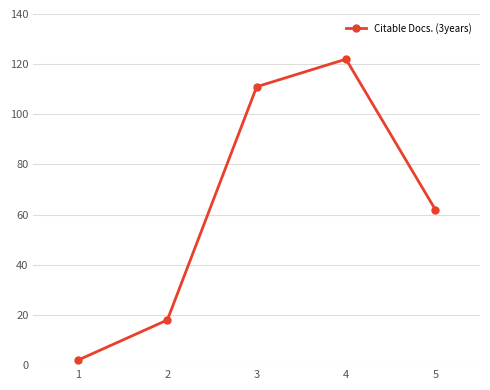

List the labels in order of value, largest first.

4, 3, 5, 2, 1